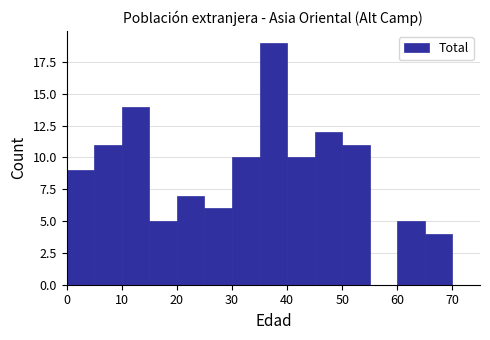

Reading left to right, transcribe this chart: for each bar, give the range it covers on the x-axis and its height. The values are not printed on the chart, so give them approximately, as read against the axis.

0 to 5: 9
5 to 10: 11
10 to 15: 14
15 to 20: 5
20 to 25: 7
25 to 30: 6
30 to 35: 10
35 to 40: 19
40 to 45: 10
45 to 50: 12
50 to 55: 11
55 to 60: 0
60 to 65: 5
65 to 70: 4